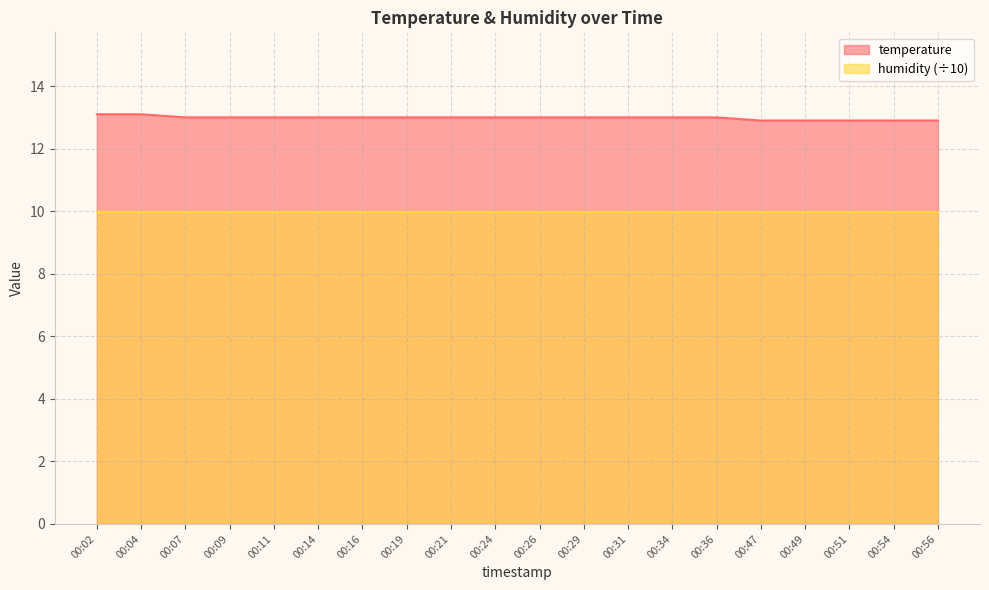

What is the sum of all values?

259.7